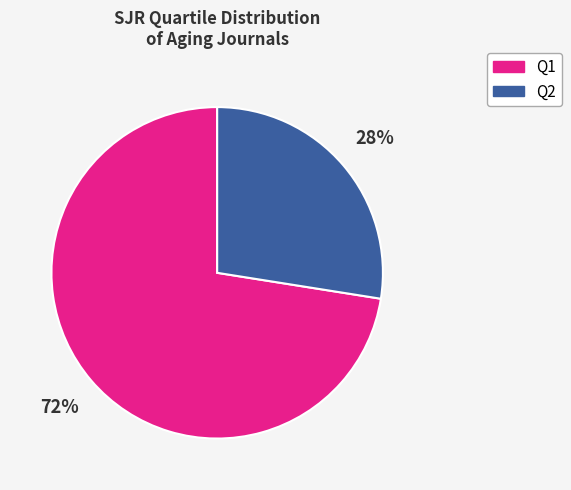

What is the largest slice in the pie chart?

Q1